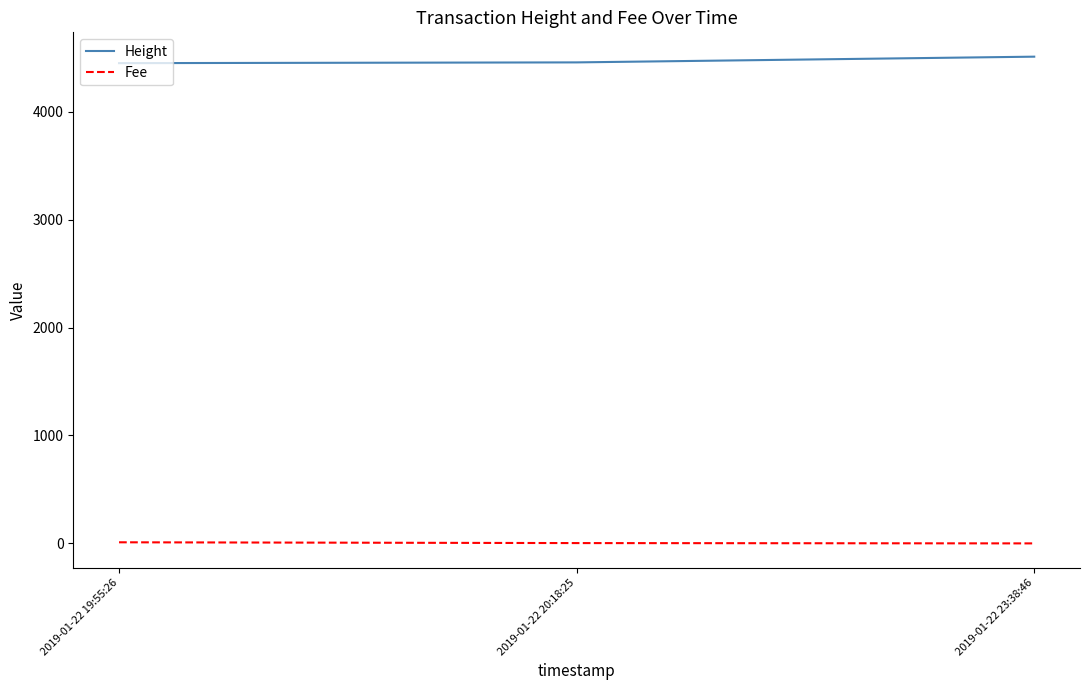

The value of Height at 2019-01-22 20:18:25 is 2340.1. True or false?

False